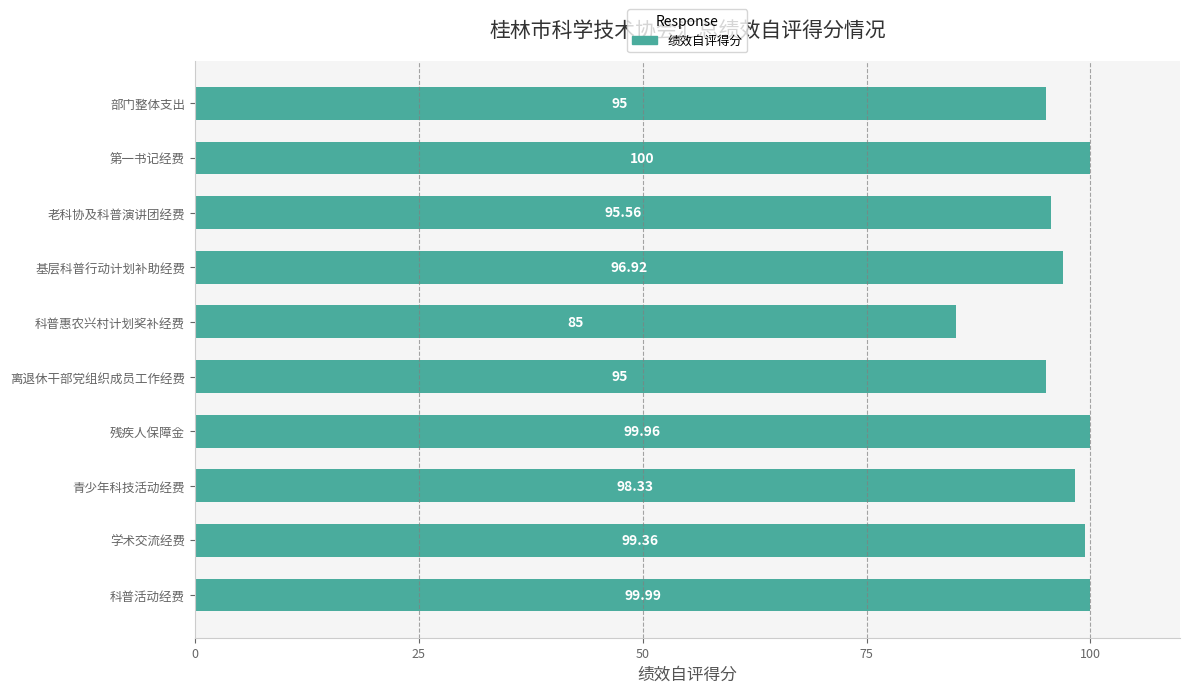

What is the ratio of the value at 科普惠农兴村计划奖补经费 to the value at 青少年科技活动经费?

0.9